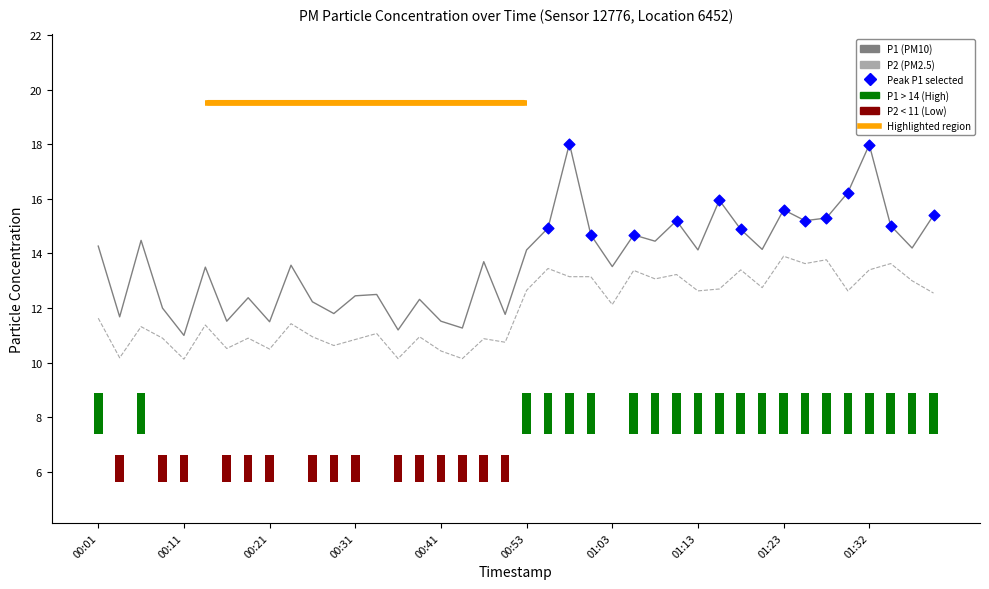

Which series has the largest total across all categories?

P1